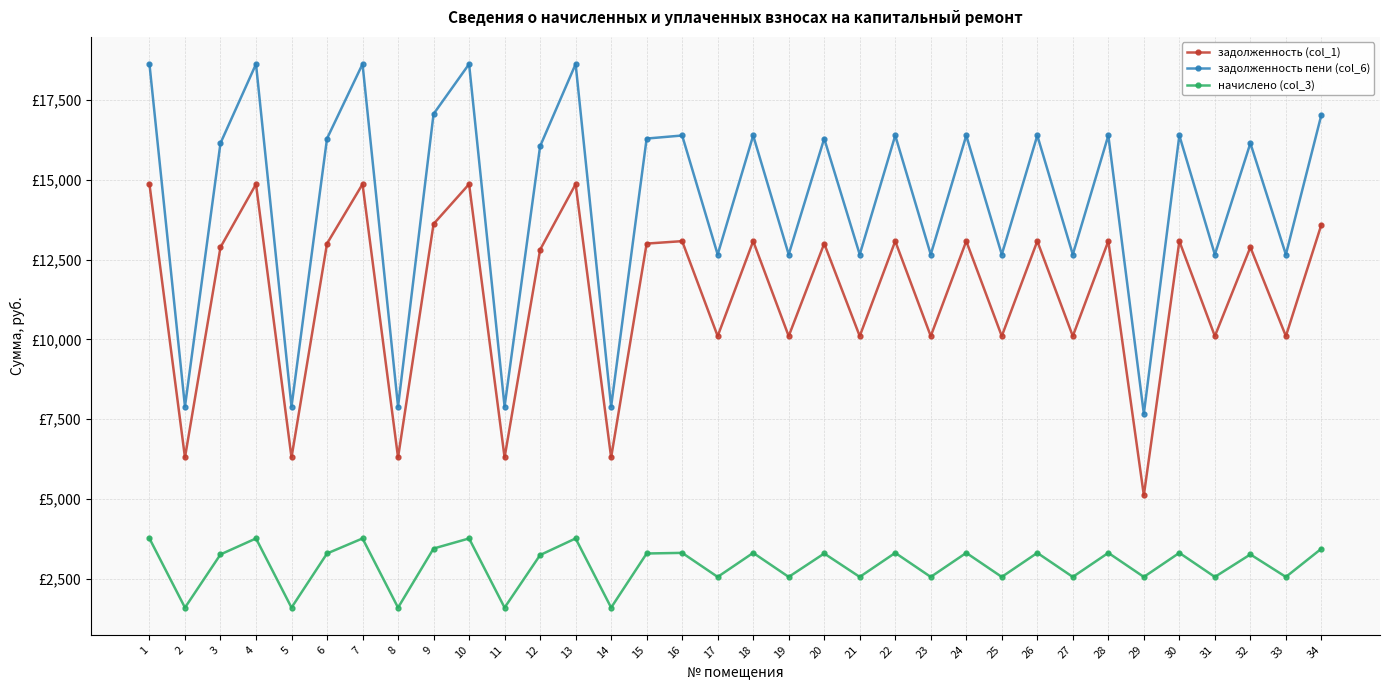

True or false: начислено (col_3) has a value of 4418.9 at 19.

False